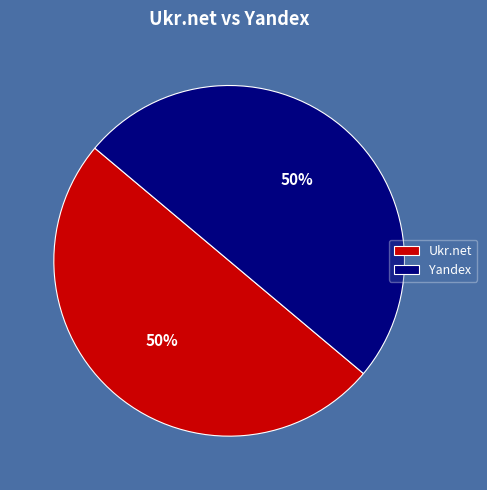

What is the ratio of the value at Yandex to the value at Ukr.net?

1.0